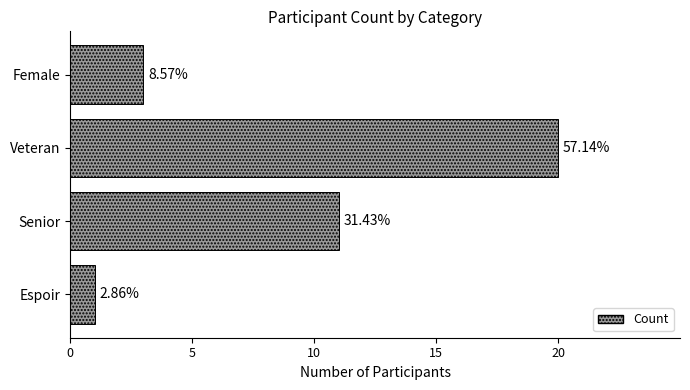

How many bars are there in total?

4